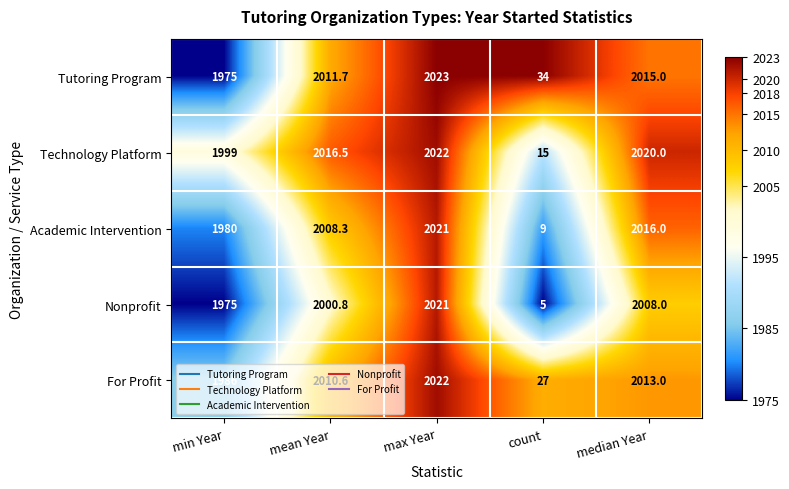

Count the number of categories in the chart.

5